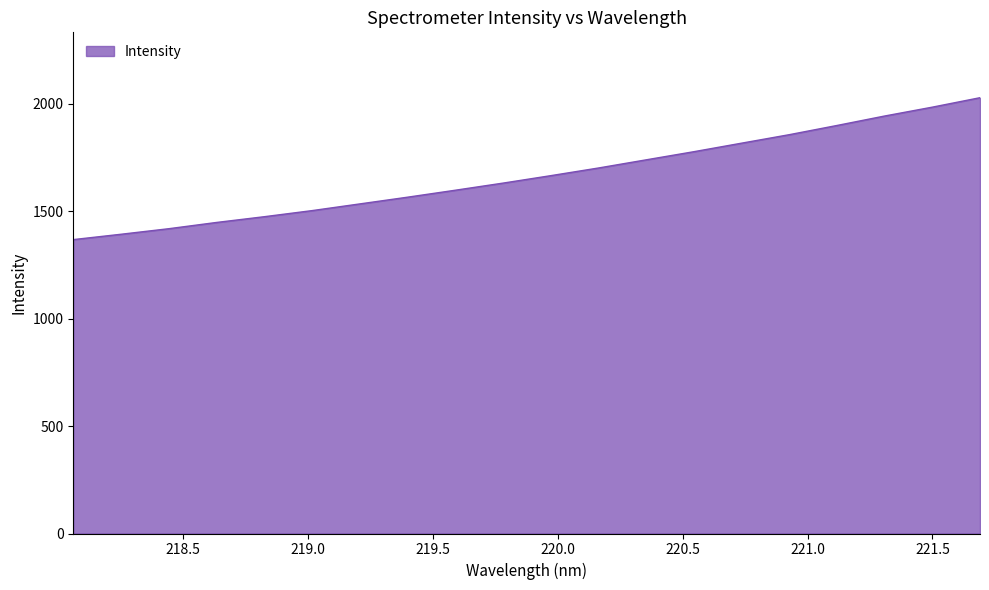

What is the difference between the maximum and minimum values?

660.2